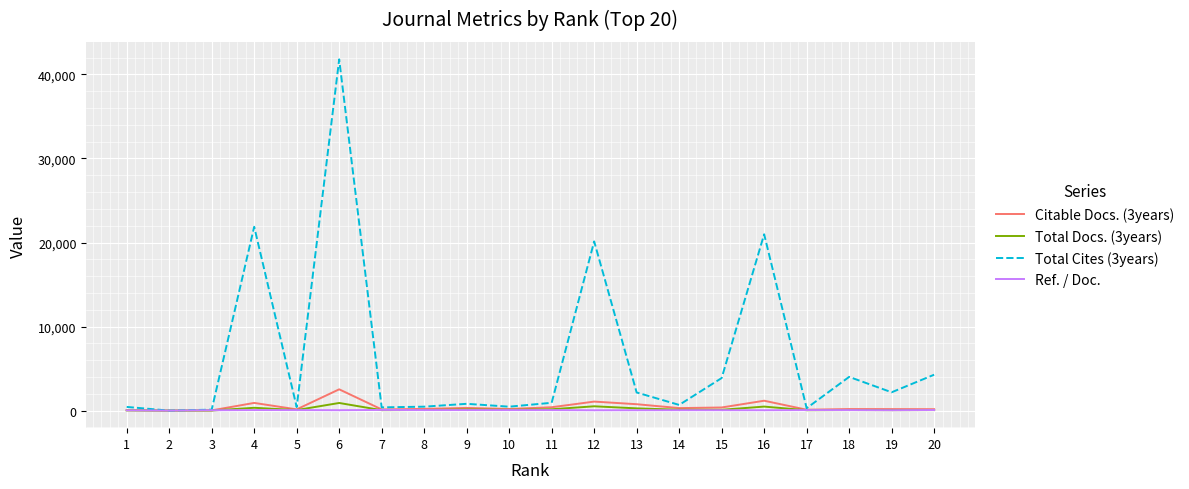

Which series has the widest spread of values?

Total Cites (3years)